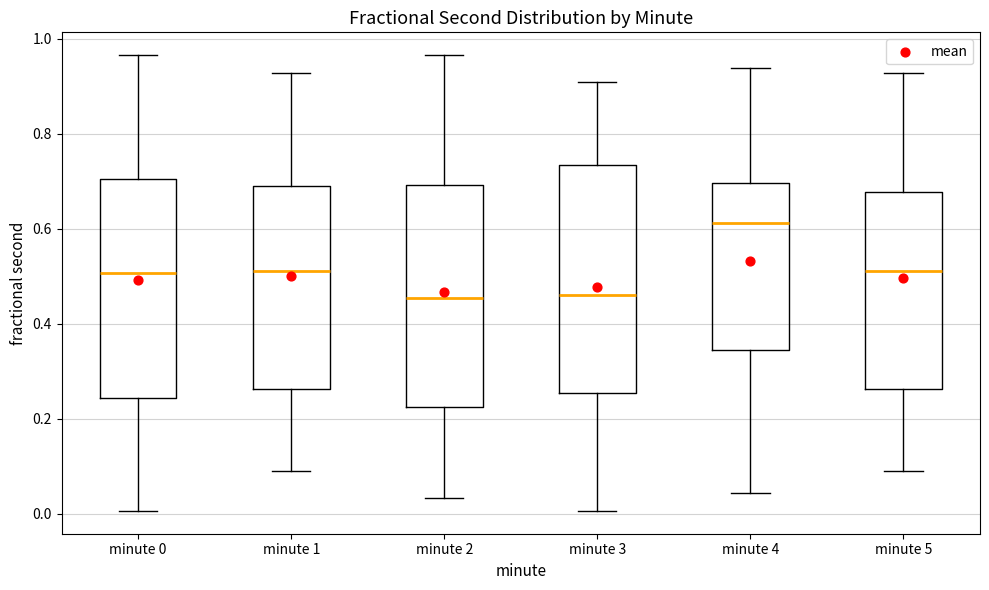

Reading left to right, transcribe this box plot: for each box, give where its median line is, the range the box spans, and where its two whiskers end, as read against the y-axis. The values are not printed on the chart, so give them approximately, as read against the axis.

minute 0: median 0.50, box 0.24 to 0.70, whiskers 0.00 to 0.96
minute 1: median 0.52, box 0.26 to 0.70, whiskers 0.08 to 0.92
minute 2: median 0.46, box 0.22 to 0.70, whiskers 0.04 to 0.96
minute 3: median 0.46, box 0.26 to 0.74, whiskers 0.00 to 0.90
minute 4: median 0.62, box 0.34 to 0.70, whiskers 0.04 to 0.94
minute 5: median 0.52, box 0.26 to 0.68, whiskers 0.08 to 0.92